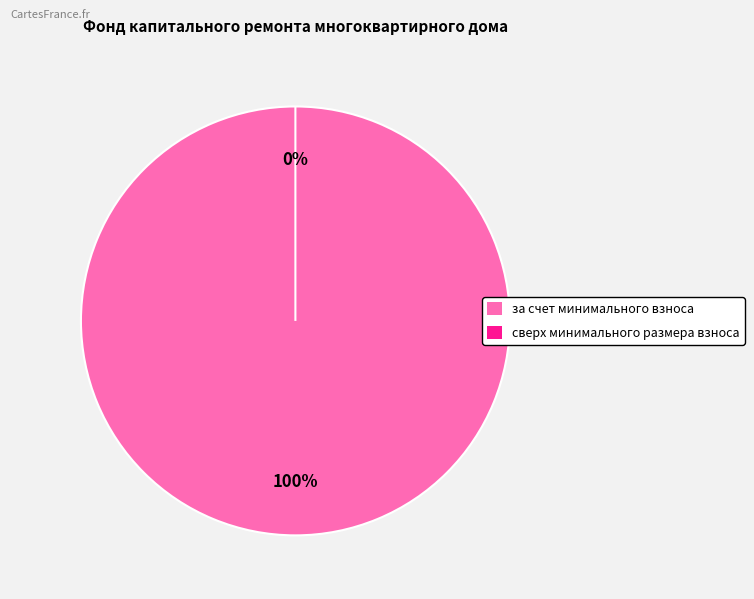

What is the smallest slice in the pie chart?

сверх минимального размера взноса